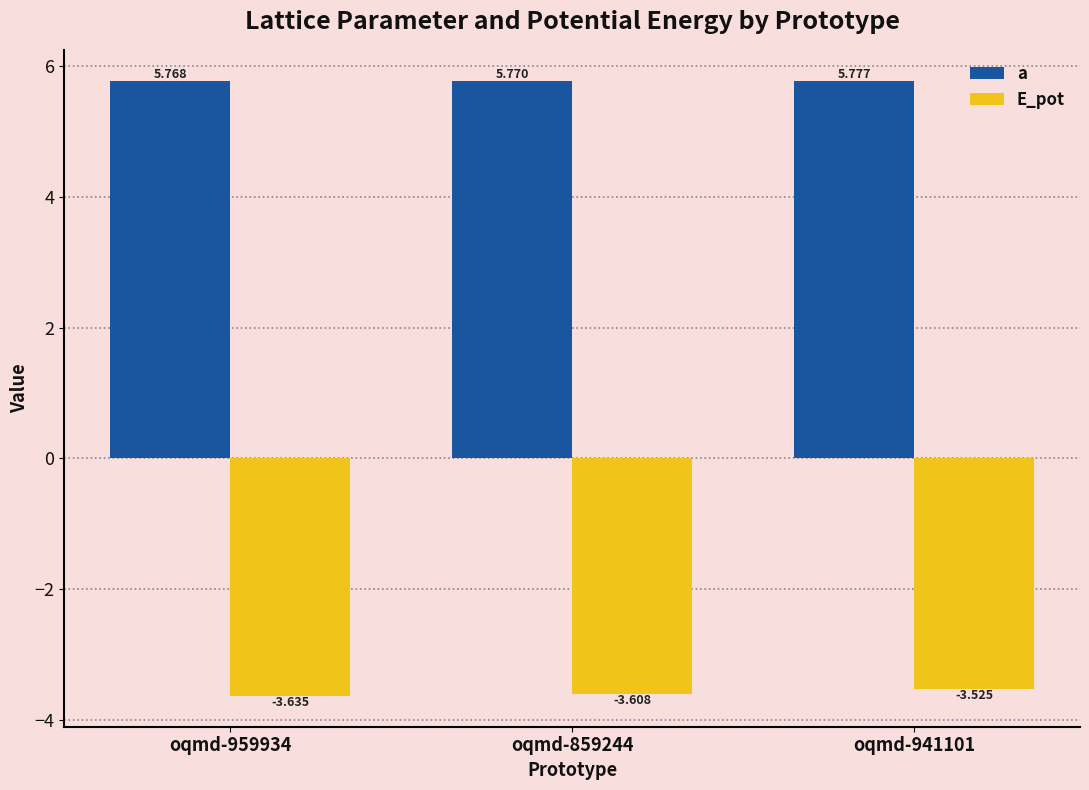

Which series has the largest total across all categories?

a